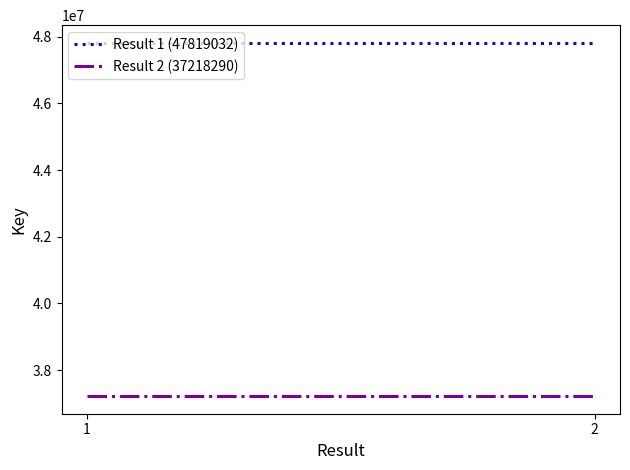

Count the number of data series in this chart.

2